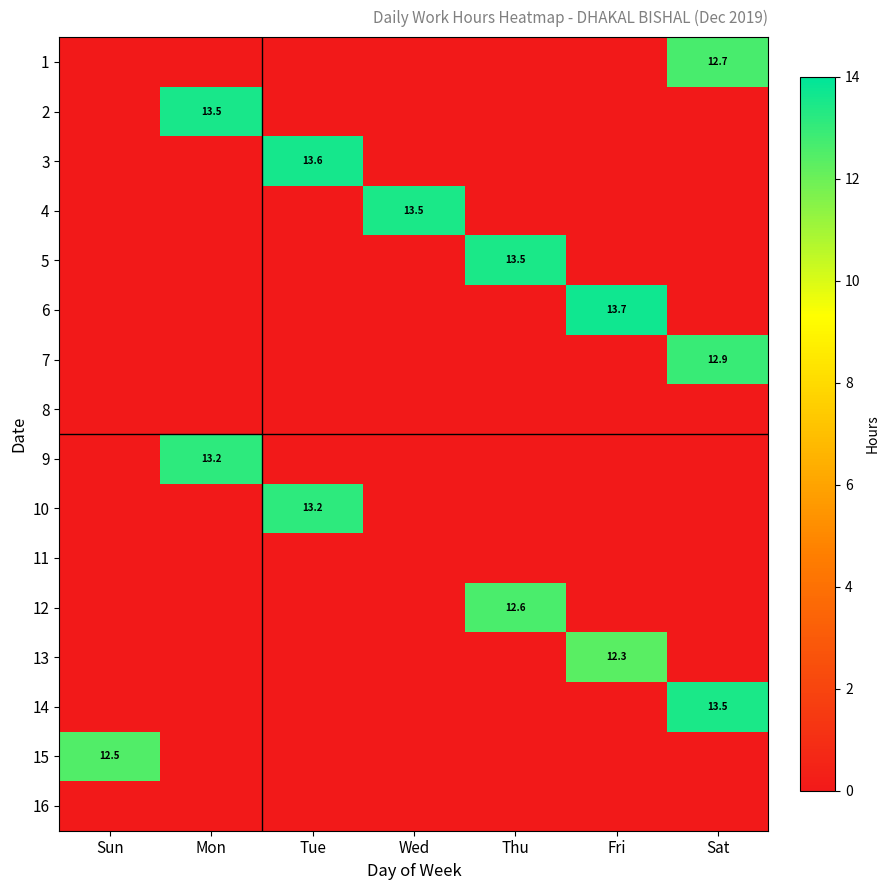

The 10 series shows 13.2 at Tue. True or false?

True